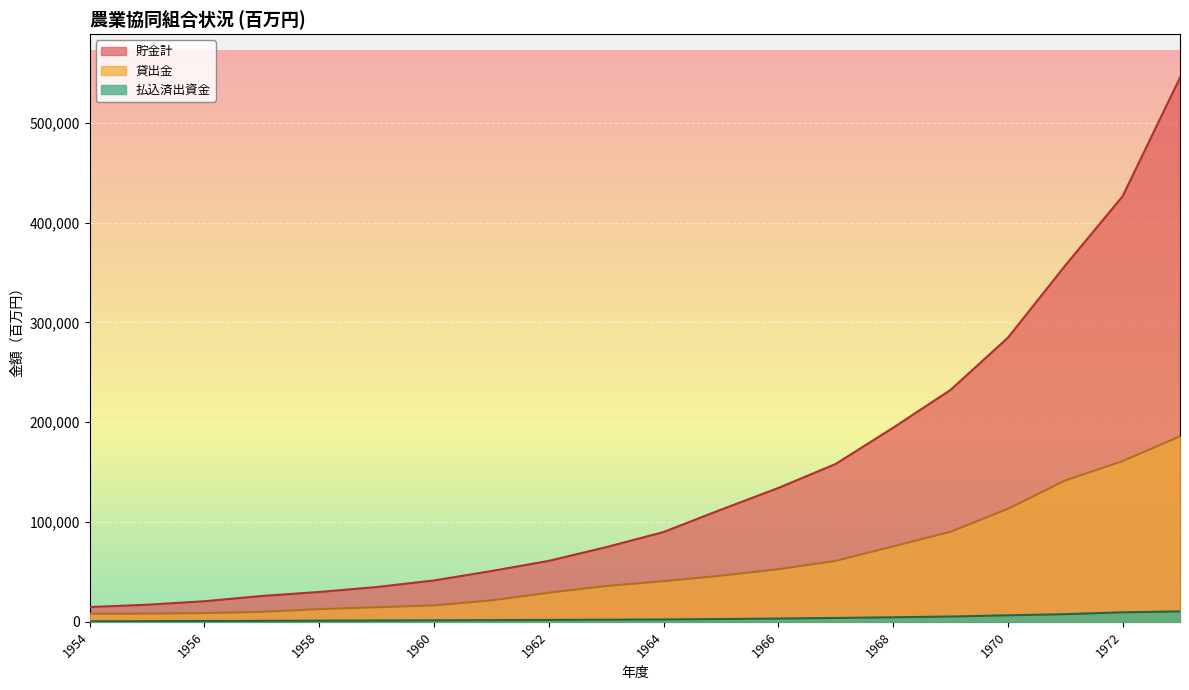

Reading right to left, transcribe all the data shown in this chart.

払込済出資金: 1973=10417.0	1972=9519.0	1971=7681.0	1970=6519.0	1969=5301.0	1968=4539.0	1967=3884.0	1966=3293.0	1965=2770.0	1964=2366.0	1963=2116.0	1962=1876.0	1961=1663.4	1960=1507.2	1959=1311.0	1958=1144.7	1957=955.4	1956=818.8	1955=636.4	1954=498.0
貯金計: 1973=545169.0	1972=426407.0	1971=356981.0	1970=284592.0	1969=232301.0	1968=194430.0	1967=158174.0	1966=134106.0	1965=112350.0	1964=89972.0	1963=74796.0	1962=61057.0	1961=50869.6	1960=41455.5	1959=34835.1	1958=29922.1	1957=25896.2	1956=20621.8	1955=17109.0	1954=14826.0
貸出金: 1973=185861.0	1972=161056.0	1971=141651.0	1970=113172.0	1969=90187.0	1968=75561.0	1967=61071.0	1966=52692.0	1965=46222.0	1964=40720.0	1963=35895.0	1962=29157.0	1961=21477.7	1960=16469.8	1959=14589.9	1958=12707.7	1957=10010.1	1956=8771.5	1955=8172.7	1954=8113.0